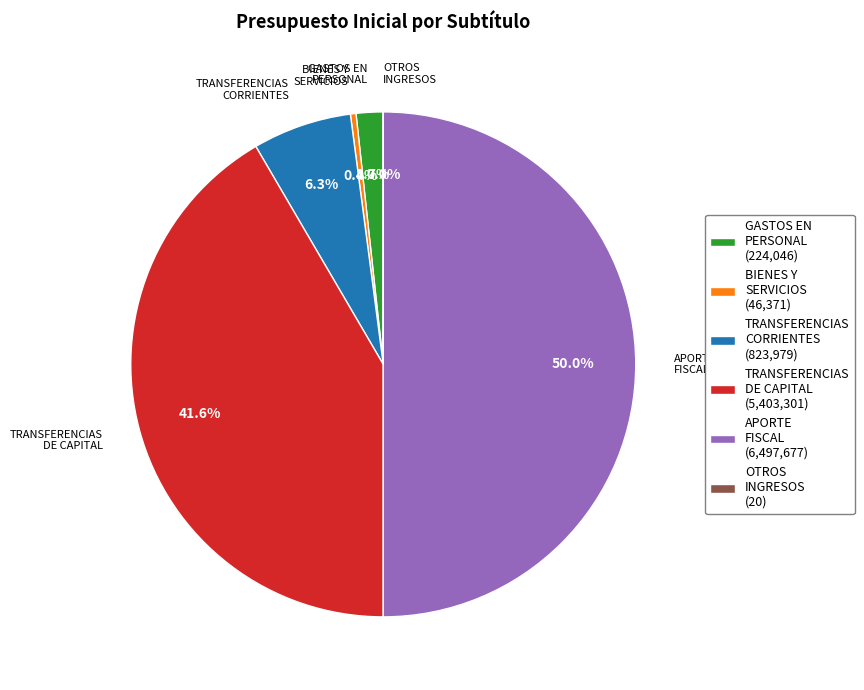

Is TRANSFERENCIAS CORRIENTES (823,979) the majority of the pie?

No